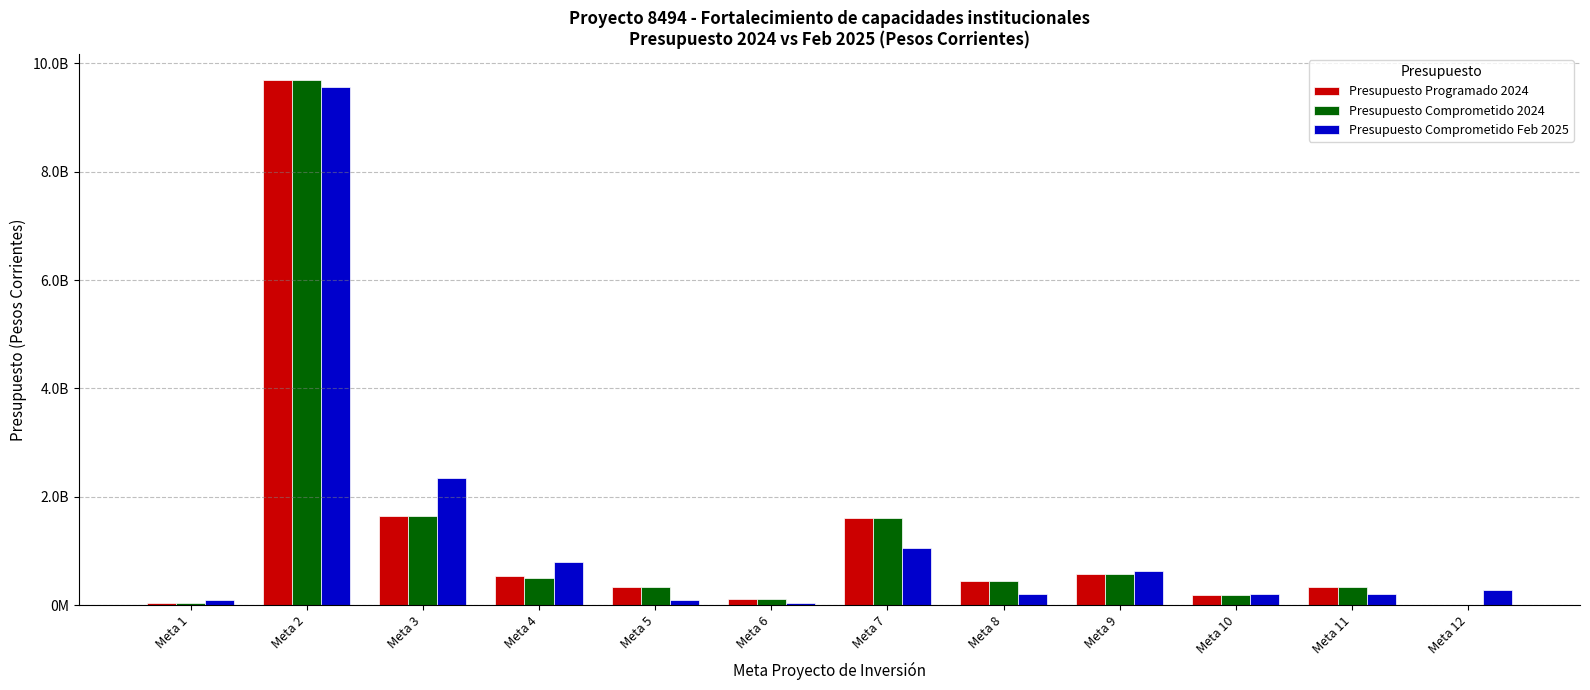

What are all the series names shown in the legend?

Presupuesto Programado 2024, Presupuesto Comprometido 2024, Presupuesto Comprometido Feb 2025